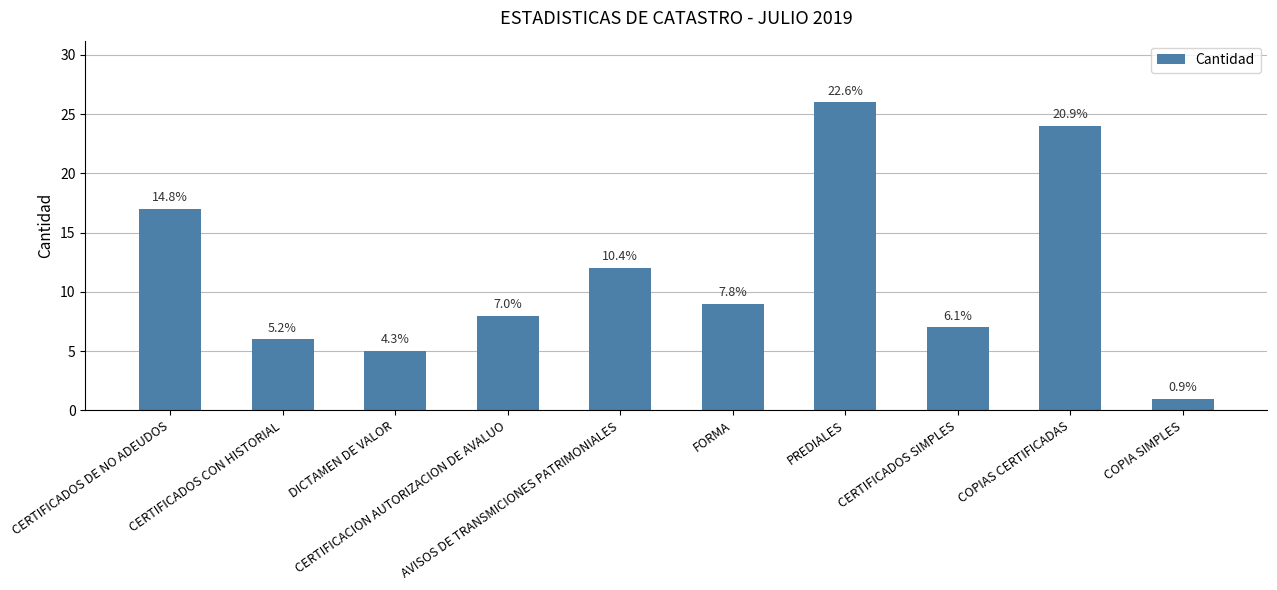

Are the bars horizontal?

No